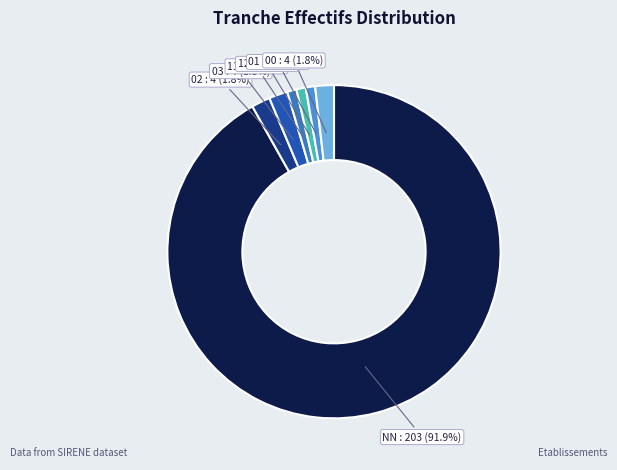

What is the majority slice?

NN : 203 (91.9%)